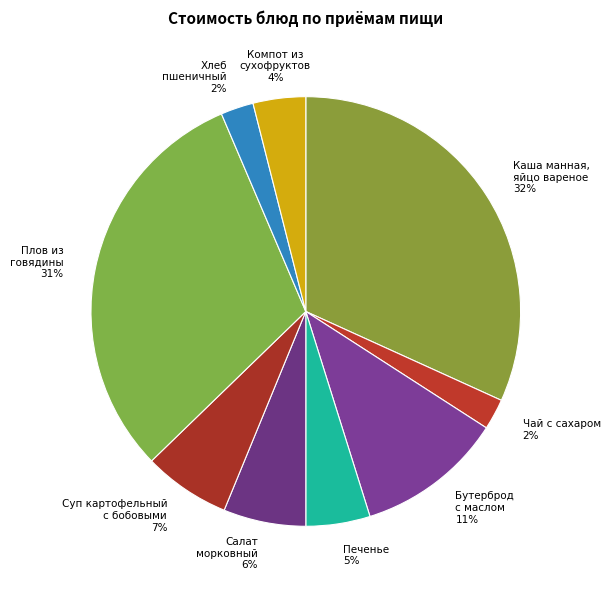

To the nearest percent, what is the average slice percentage?

11%